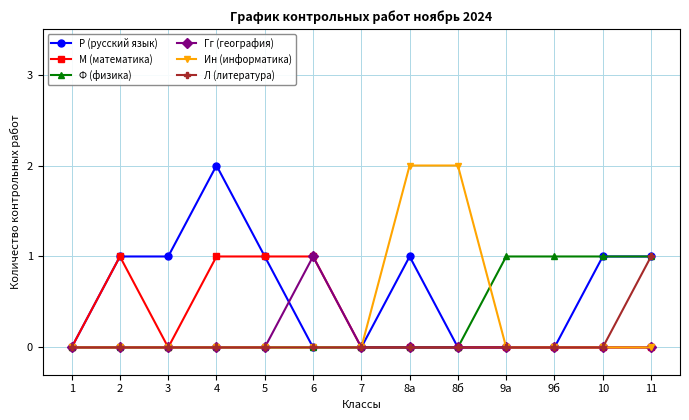

Between 3 and 8а, which series saw the biggest shift?

Ин (информатика)